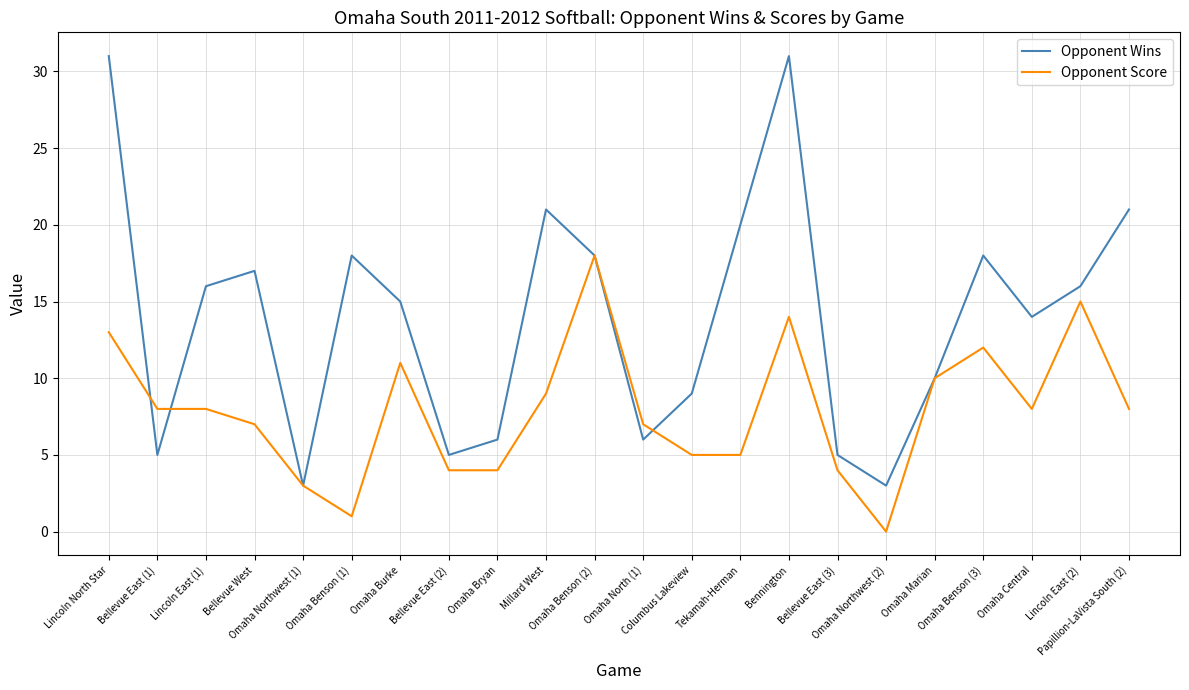

List the series in order of their overall mean, lowest first.

Opponent Score, Opponent Wins